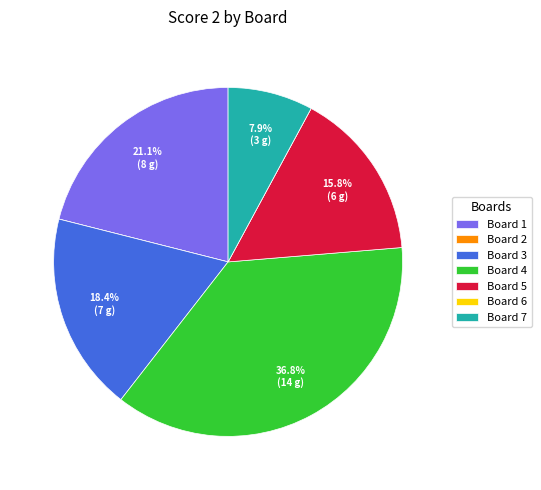

Which category has the biggest portion of the pie?

Board 4